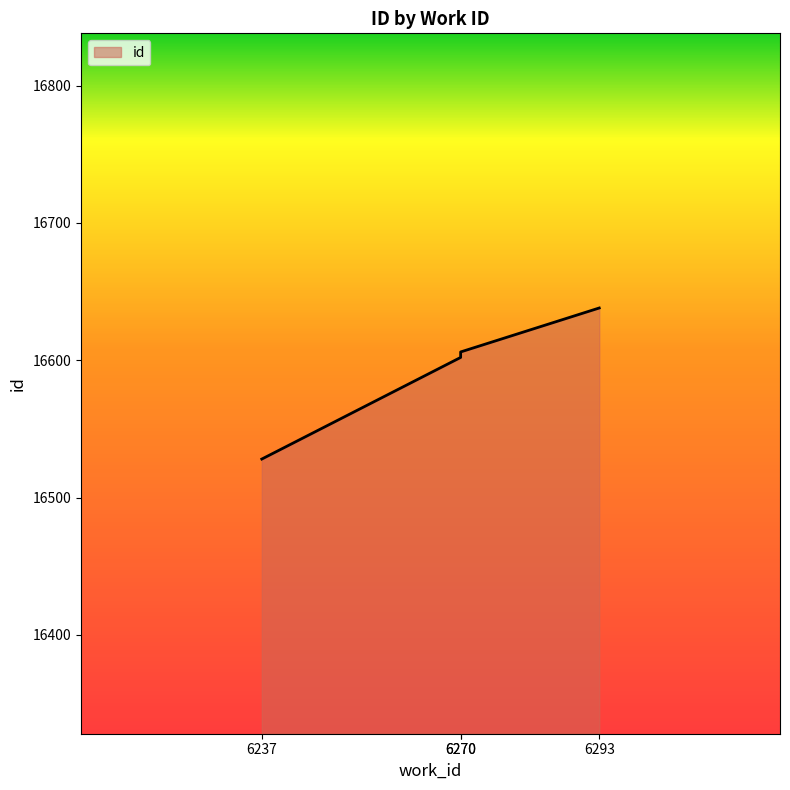

What is the value of the 2nd point from the left?

16602